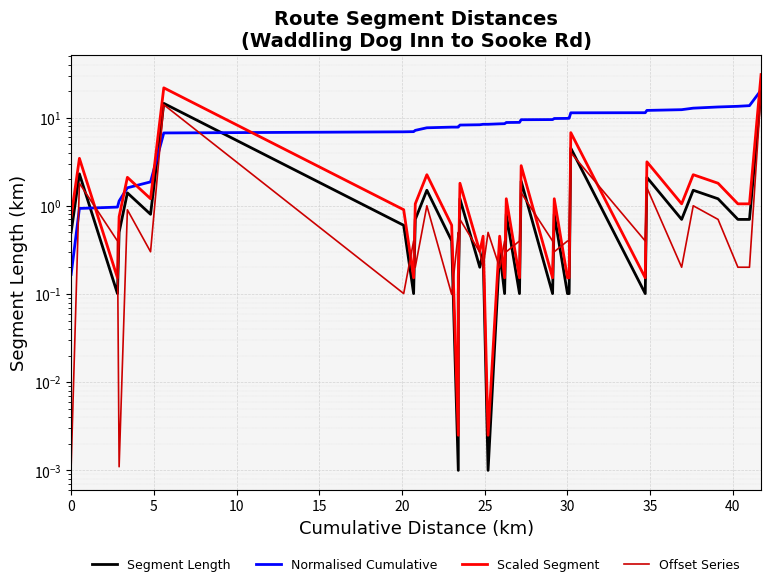

How many intersections are there between Offset Series and Segment Length?

20